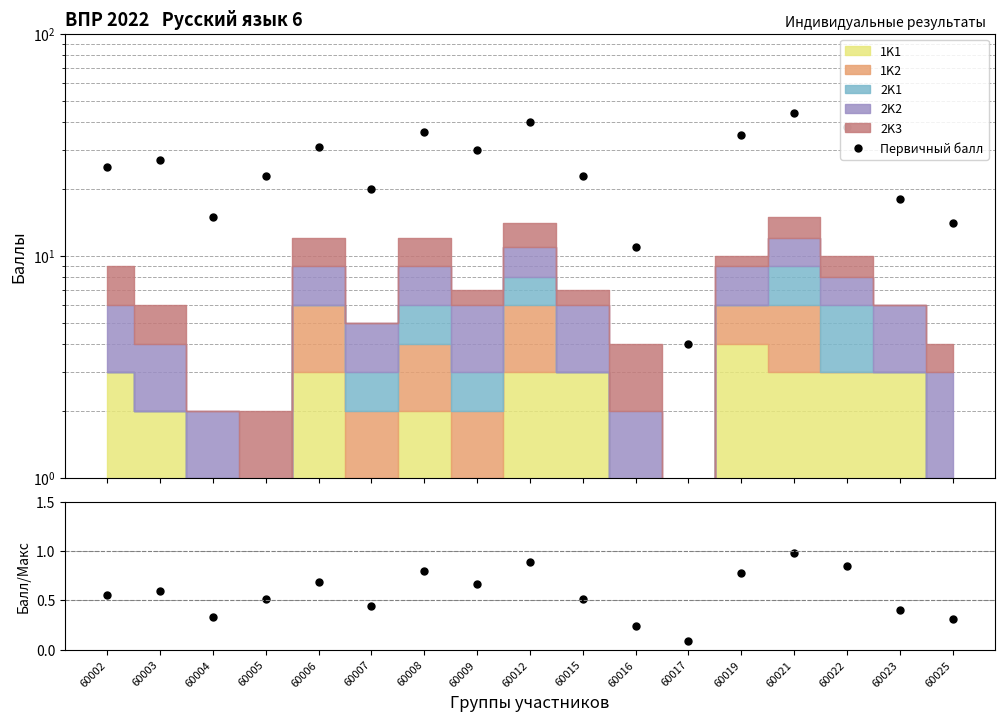

What is the greatest value displayed?

44.0